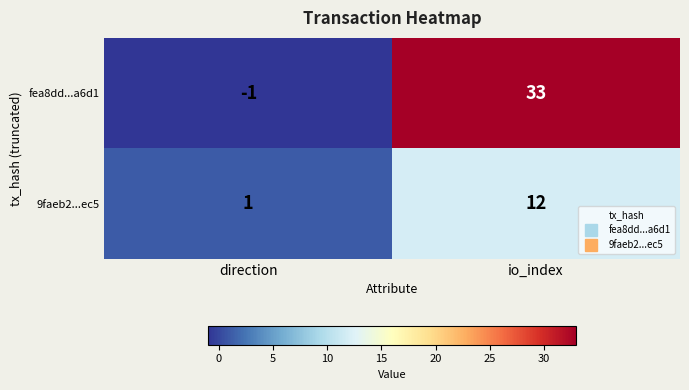

Reading left to right, transcribe all the data shown in this chart.

fea8dd...a6d1: -1	33
9faeb2...ec5: 1	12